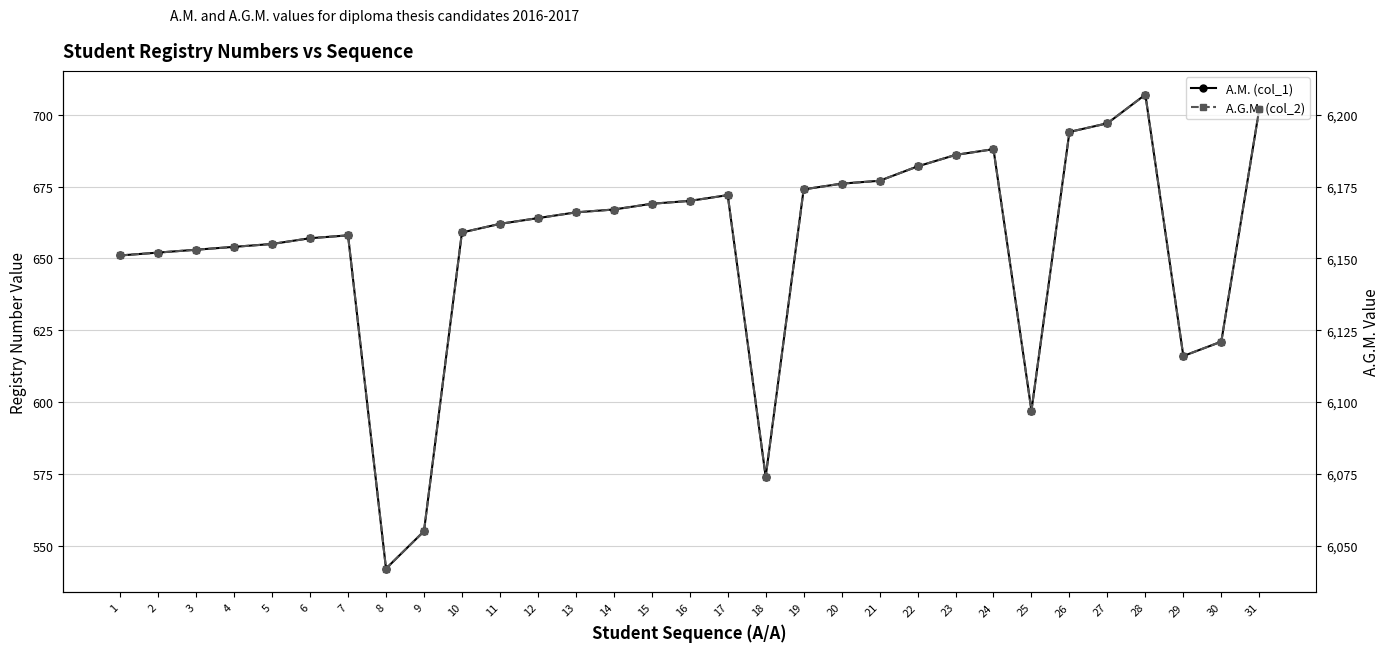

What is the spread (max minus min) of values at 1?

5500